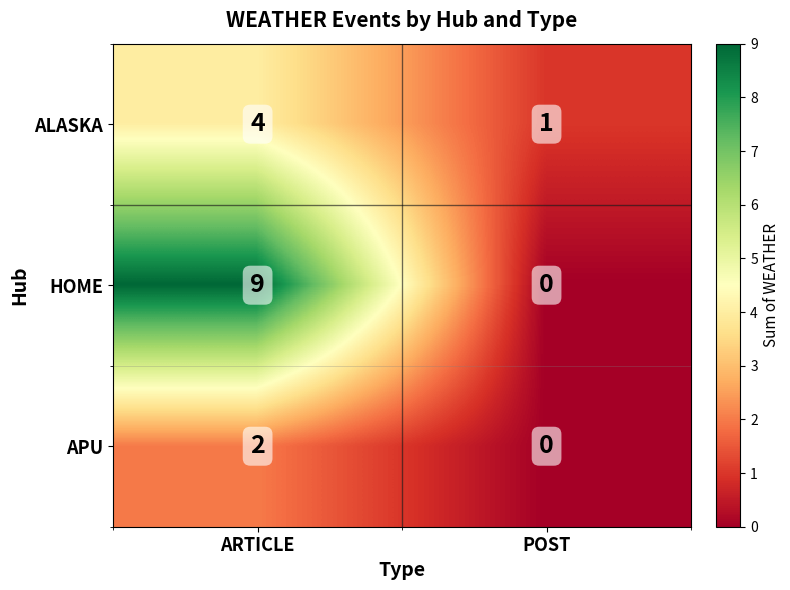

What is the total value across all series at POST?

1